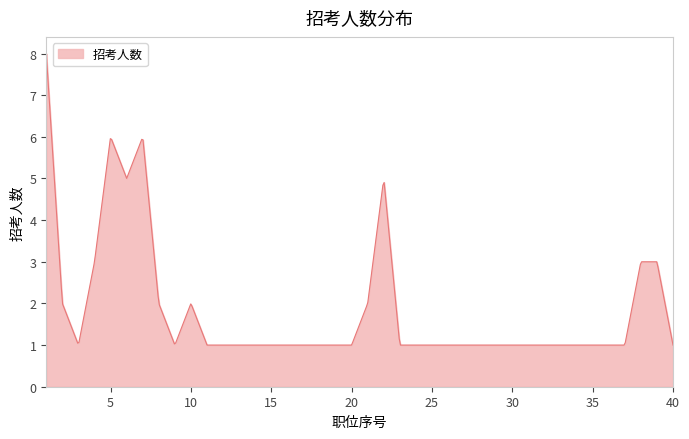

What is the greatest value displayed?

8.0